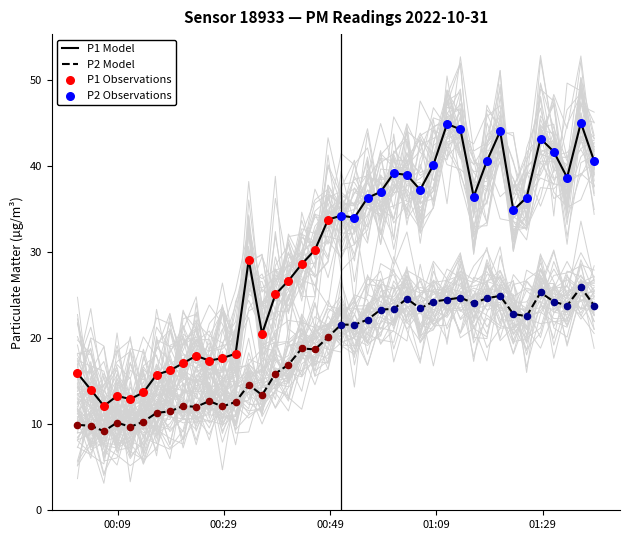

Which series has the largest total across all categories?

P1